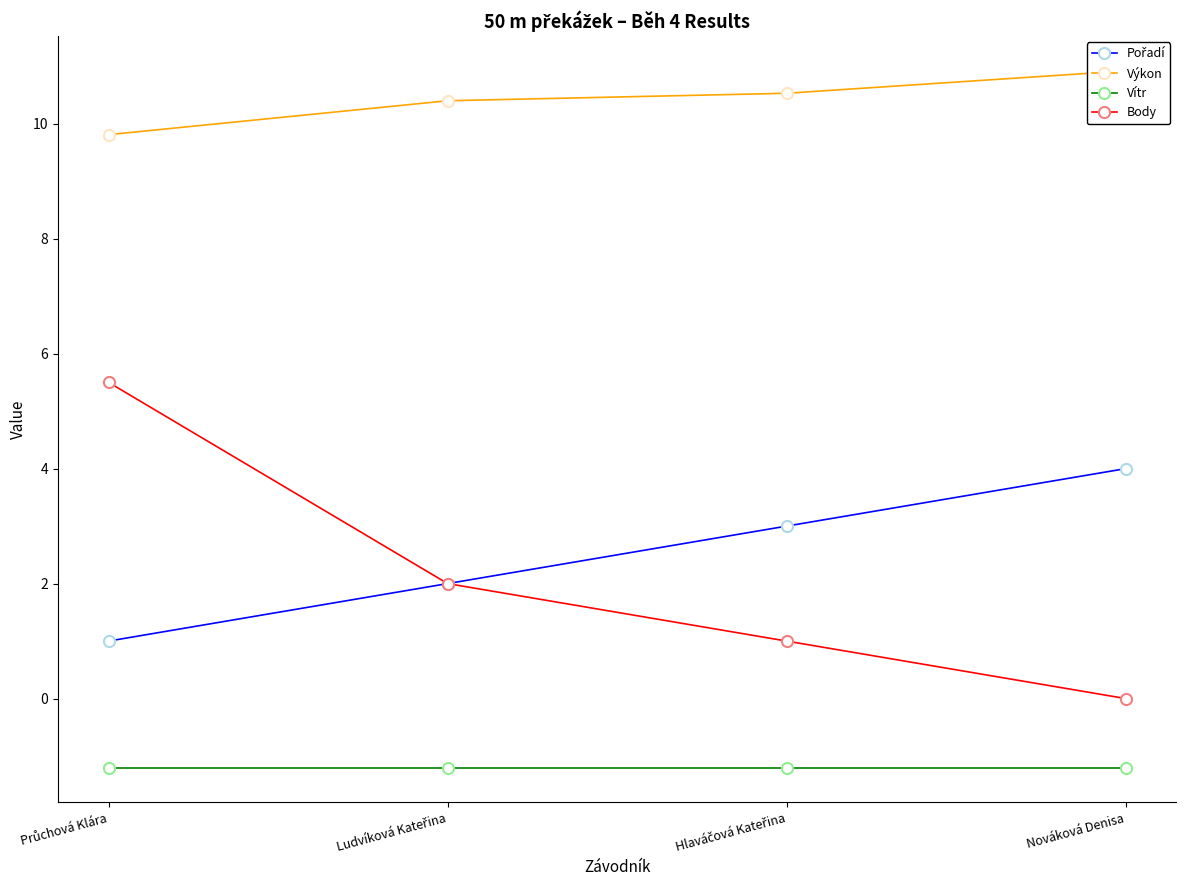

Which category has the highest value across all series?

Nováková Denisa